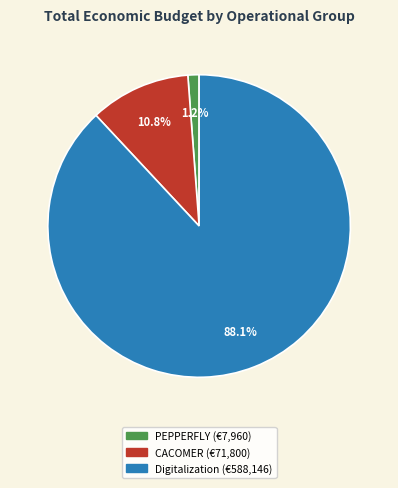

What is the total percentage of PEPPERFLY and Digitalization?

89.2%